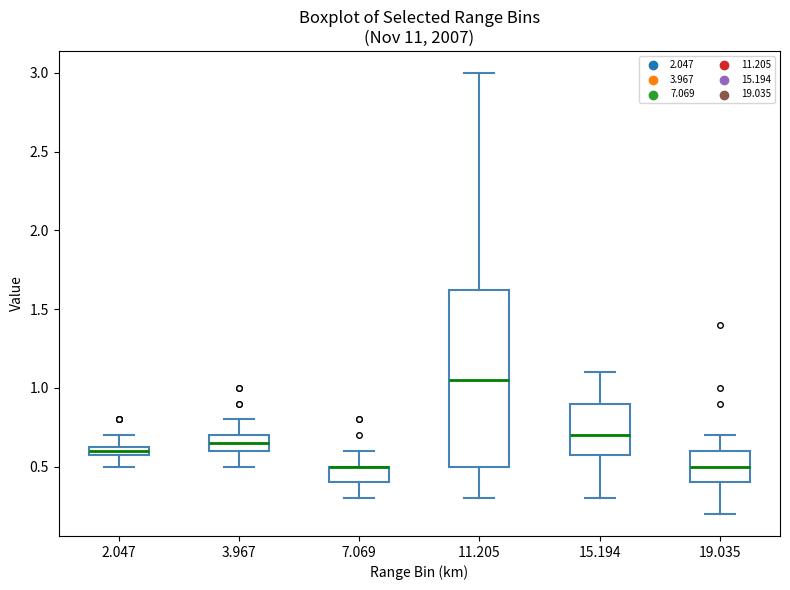

Comparing the boxes themselves (not the whiskers), which one is the tallest?

11.205